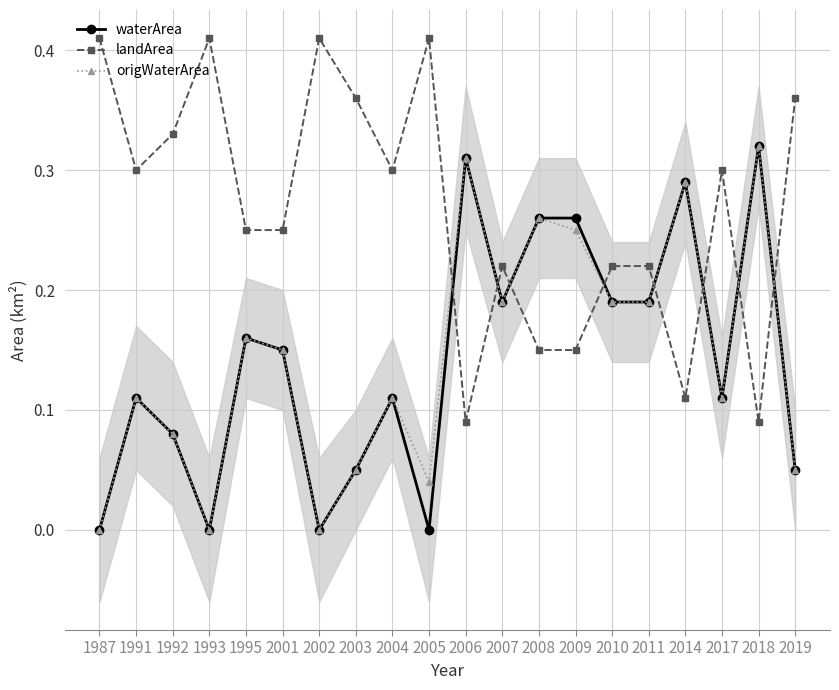

What value does the origWaterArea series have at 2006?

0.3